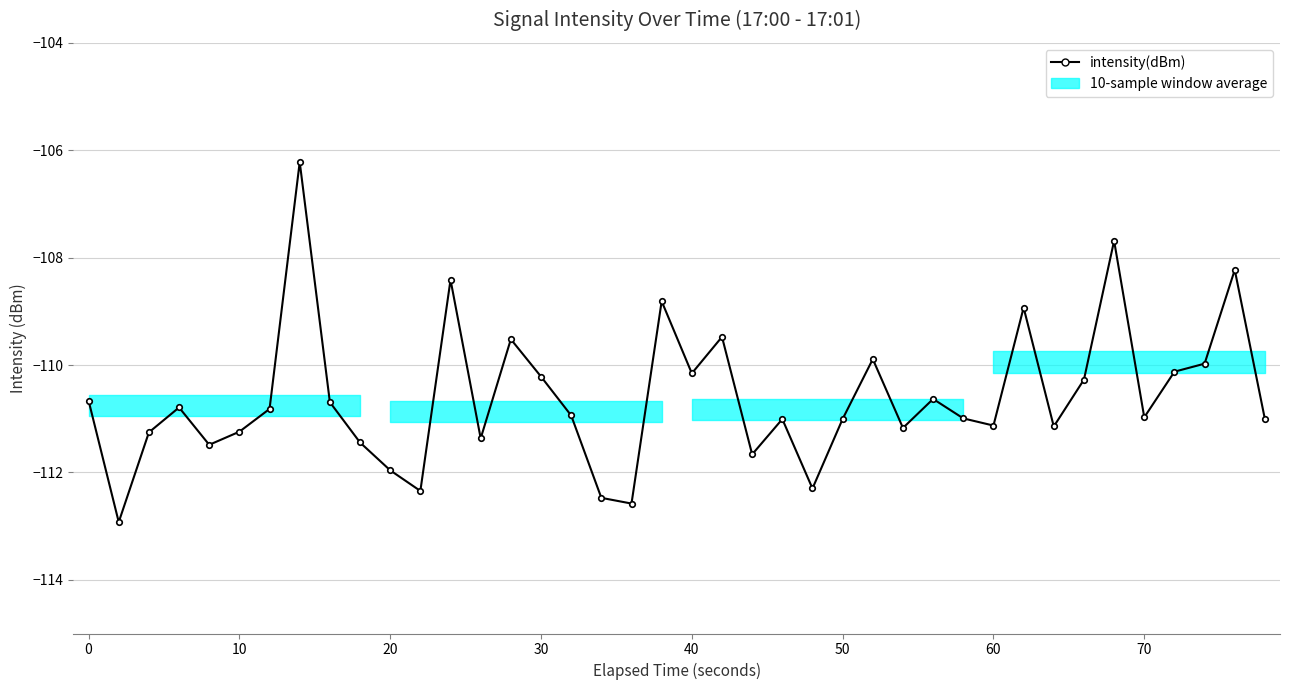

What is the difference between the second highest and second lowest values?

4.9